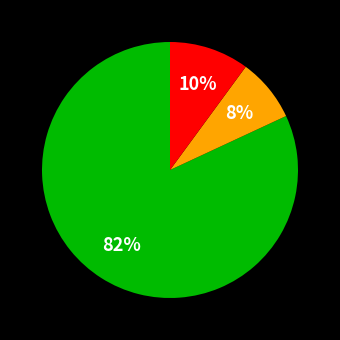

Does any single category account for the majority?

Yes